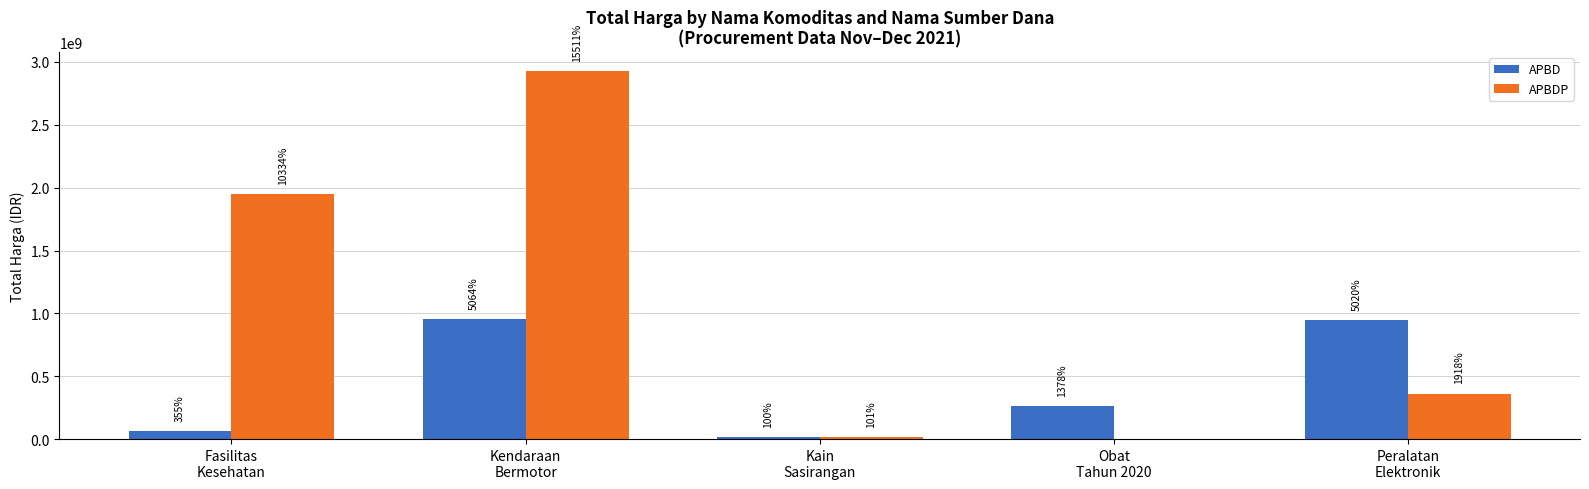

What is the average value of the APBD series?

450421669